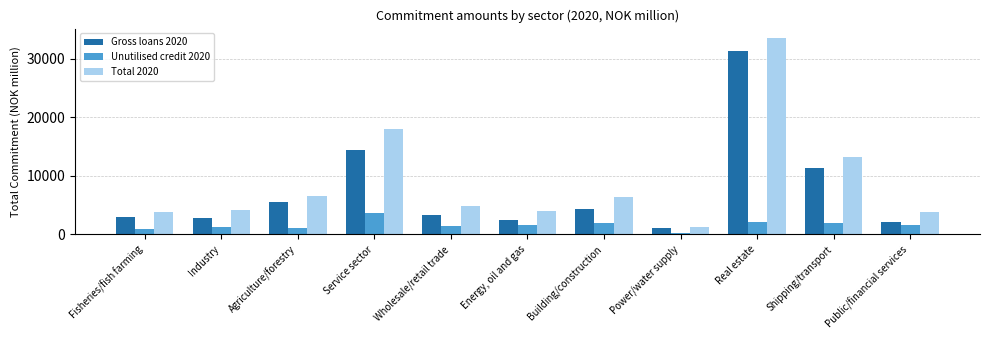

What is the difference between the highest and lowest values at Fisheries/fish farming?

2909